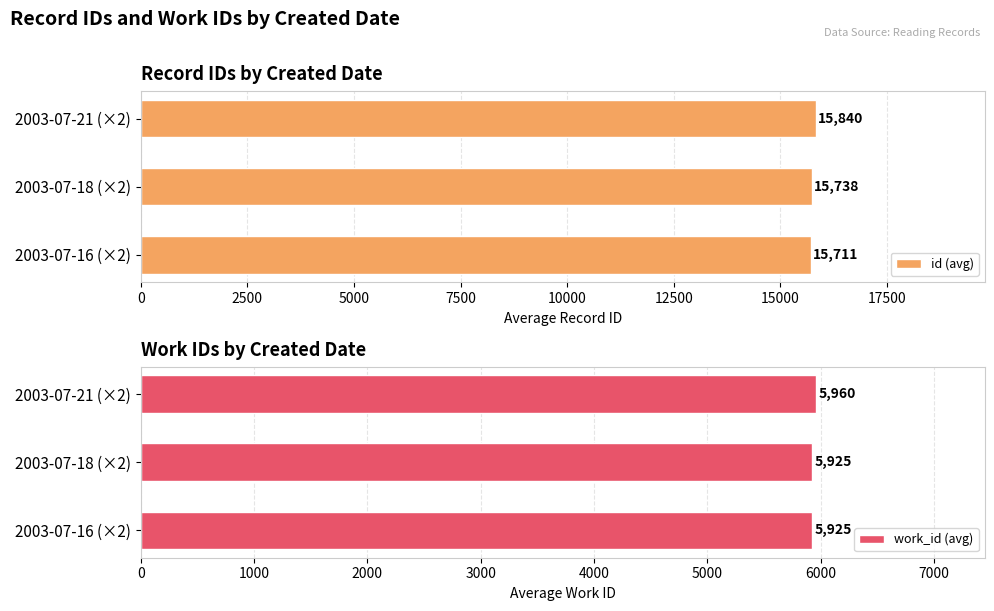

Reading left to right, transcribe all the data shown in this chart.

id (avg): 15711.0	15737.5	15839.5
work_id (avg): 5925.0	5925.0	5960.0